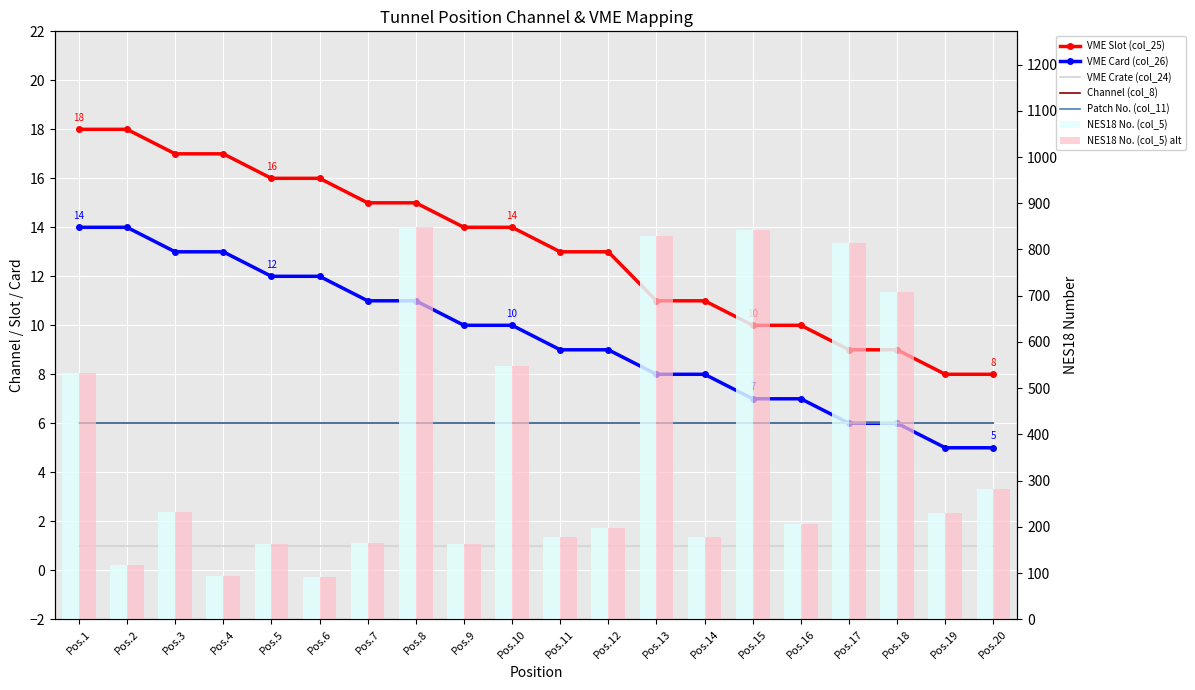

Read the NES18 No. (col_5) value at Pos.6, to the nearest 10.

90